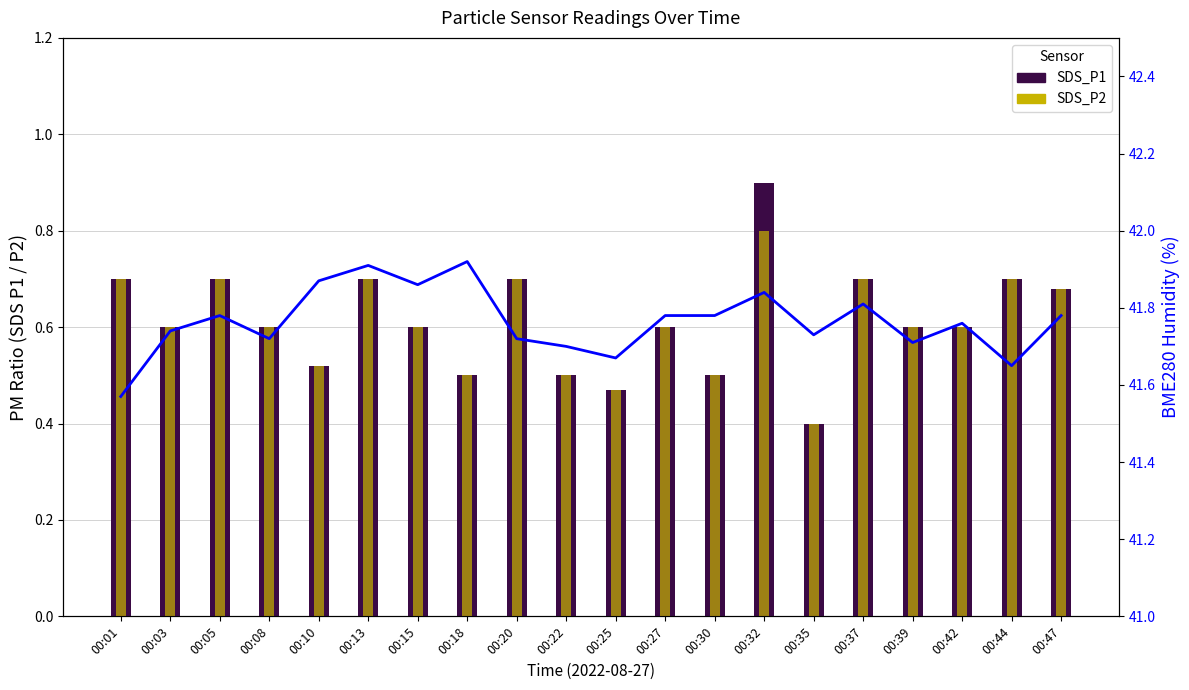

Is it true that SDS_P1 equals 0.6 at 00:42?

True